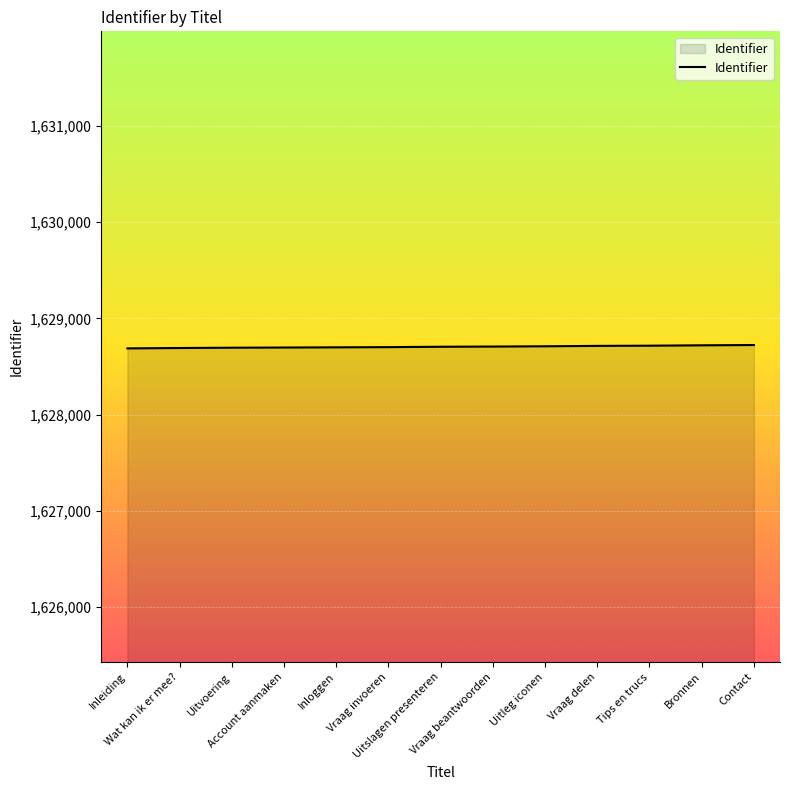

What is the maximum value shown in the chart?

1628723